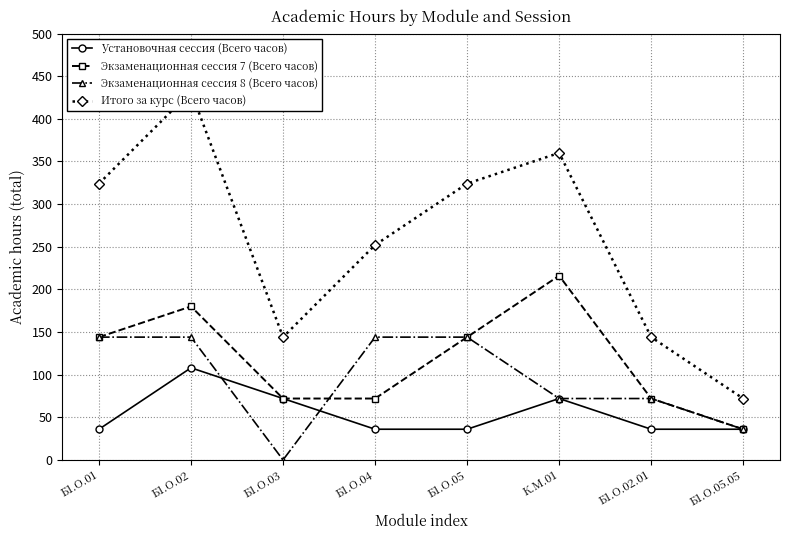

What is the highest value of the Итого за курс (Всего часов) series?

432